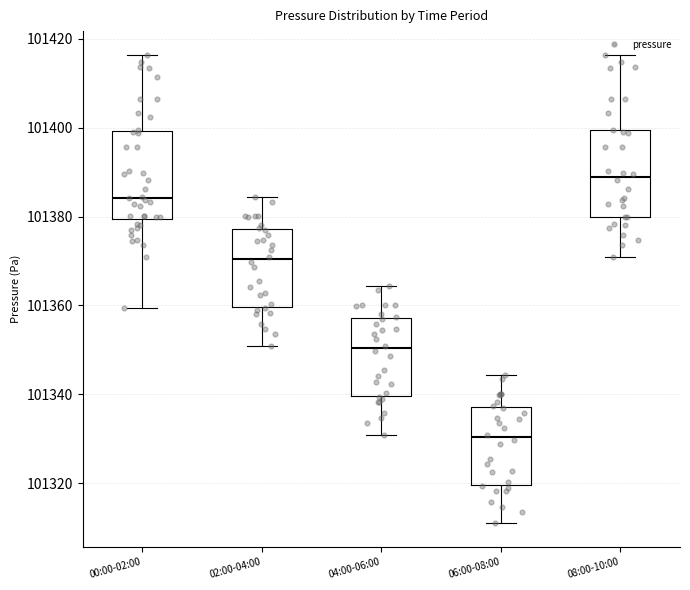

Which box has the lowest median line?

06:00-08:00